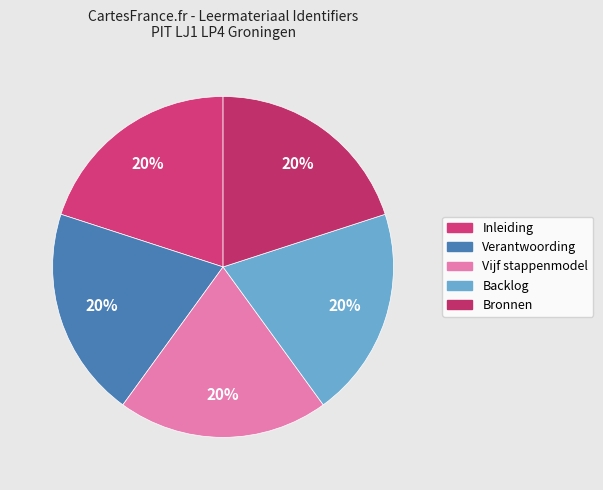

What percentage do Backlog and Inleiding together represent?

40.0%